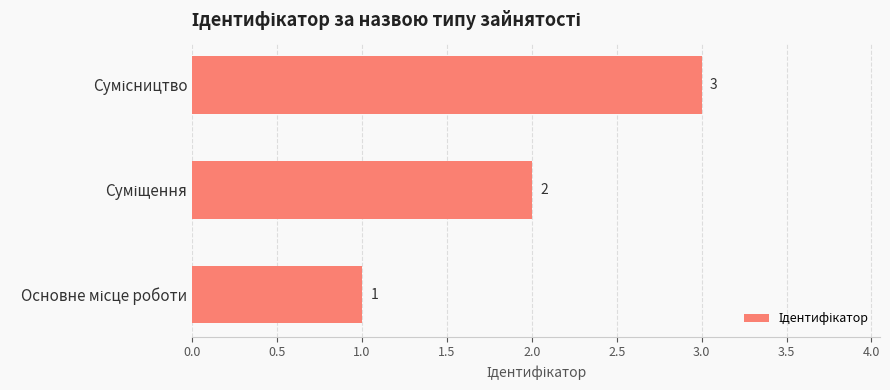

What is the sum of all values?

6